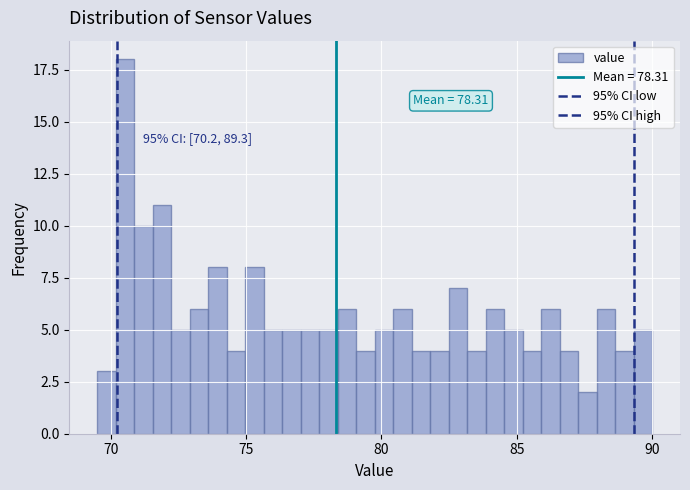

Around what value on the x-axis is the tallest bar? Give the approximate position of its centre, as read against the axis.

70.5